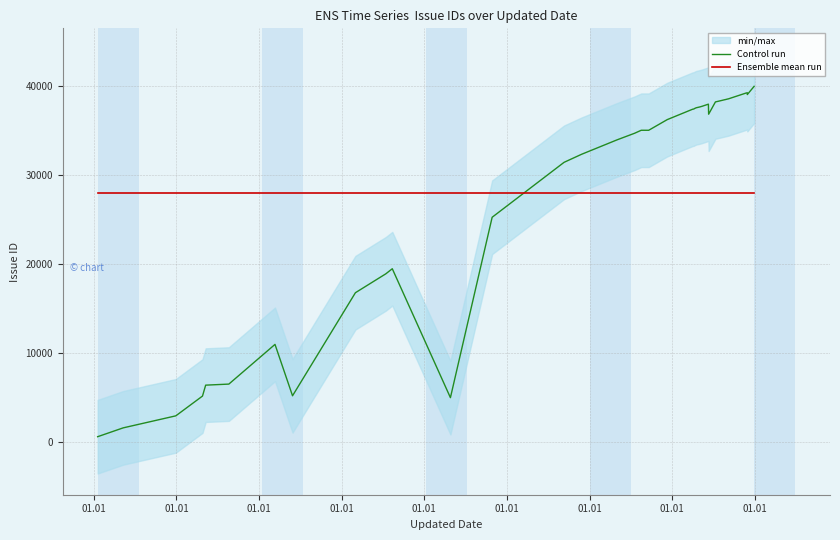

What is the minimum value for Control run?

598.0